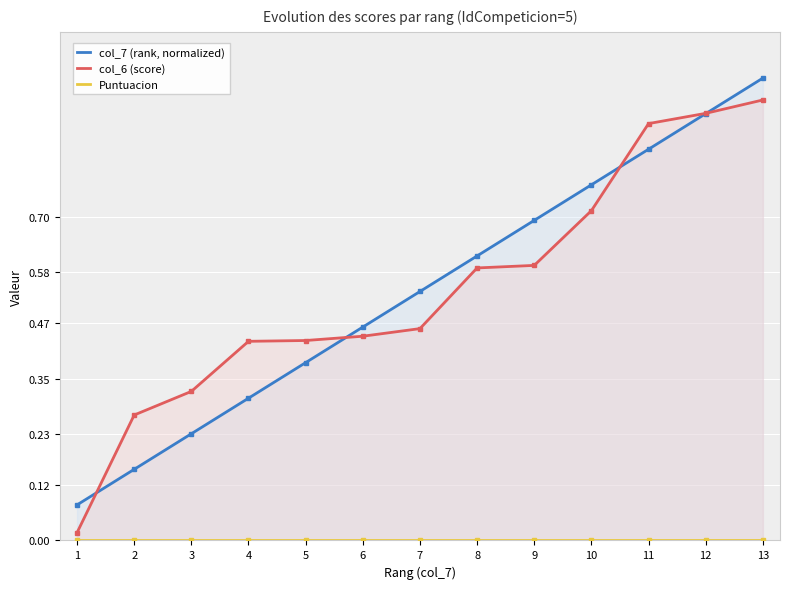

Which category has the lowest value in the col_6 (score) series?

1